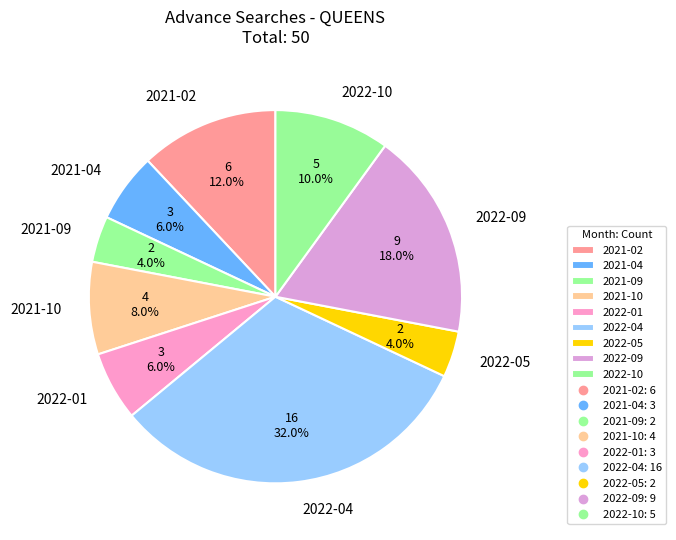

Which has a higher value, 2021-02 or 2022-04?

2022-04